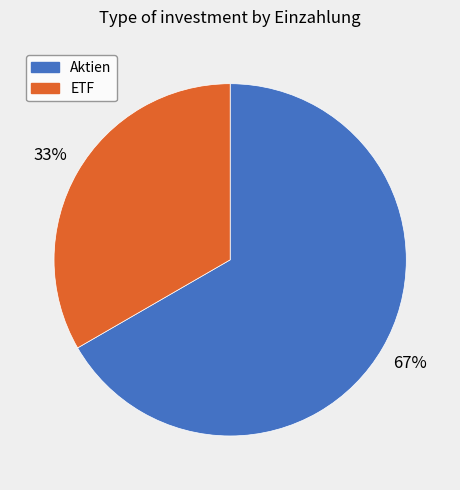

Does any single category account for the majority?

Yes